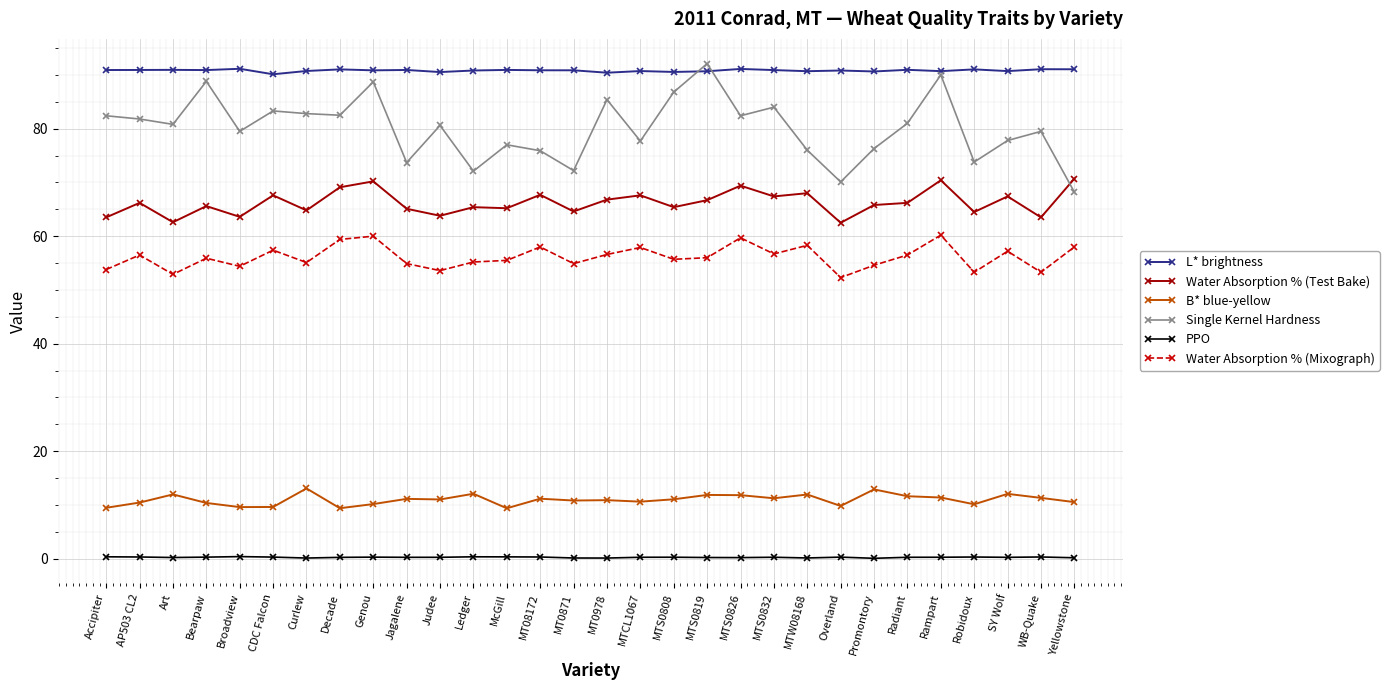

What is the value of the PPO point at the 23rd from the left?

0.3